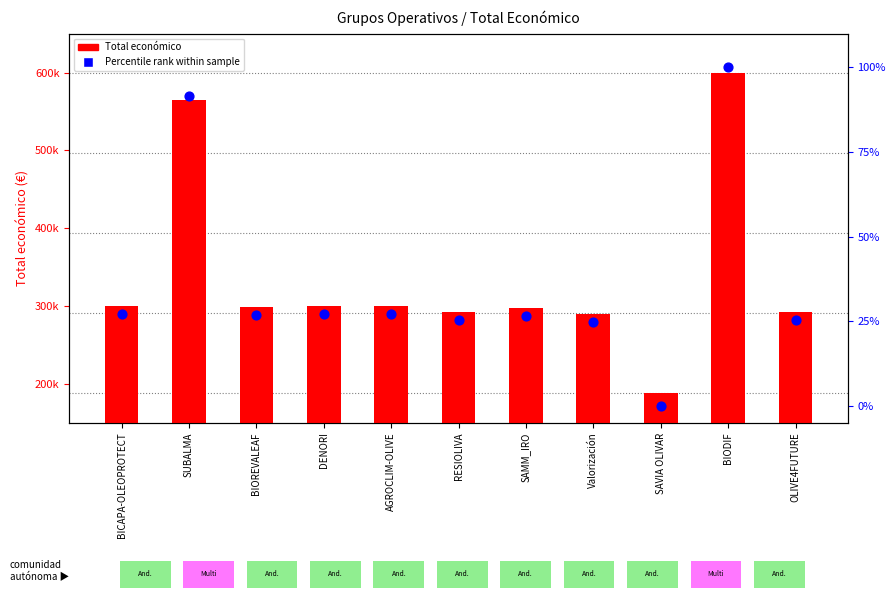

Which series has the largest Y range (max minus min)?

Total económico